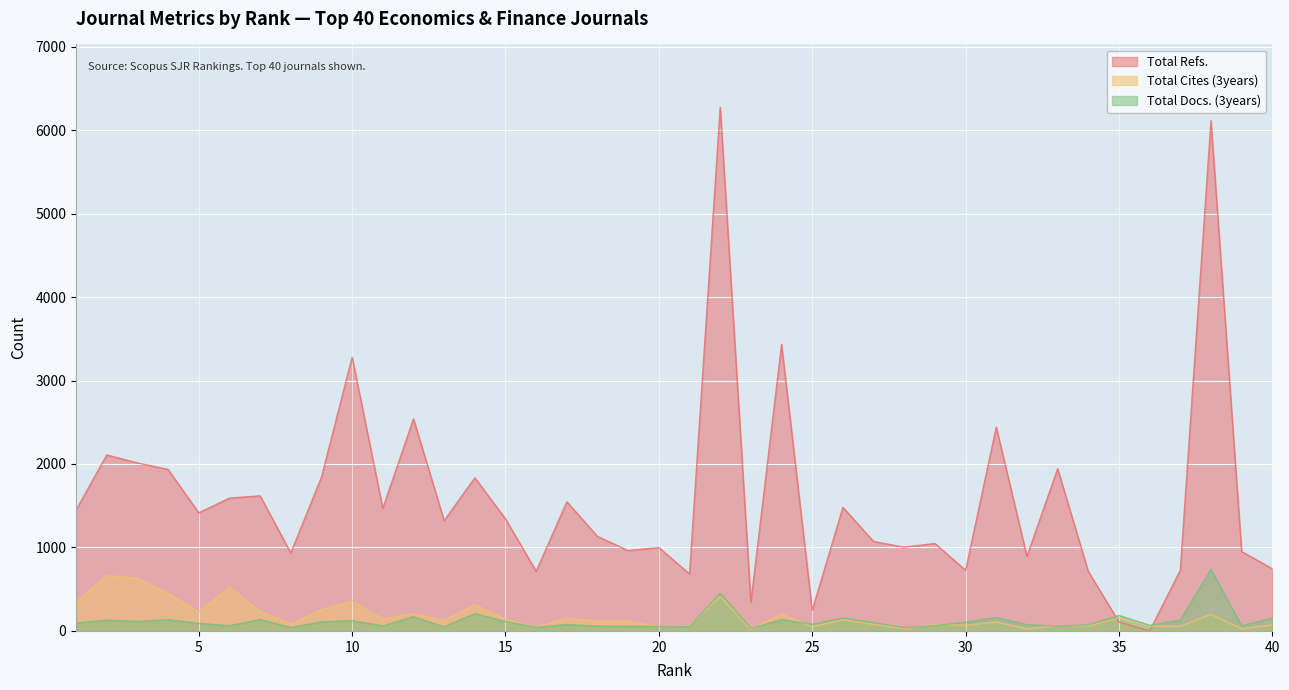

True or false: Total Docs. (3years) has a value of 49 at 13.

True